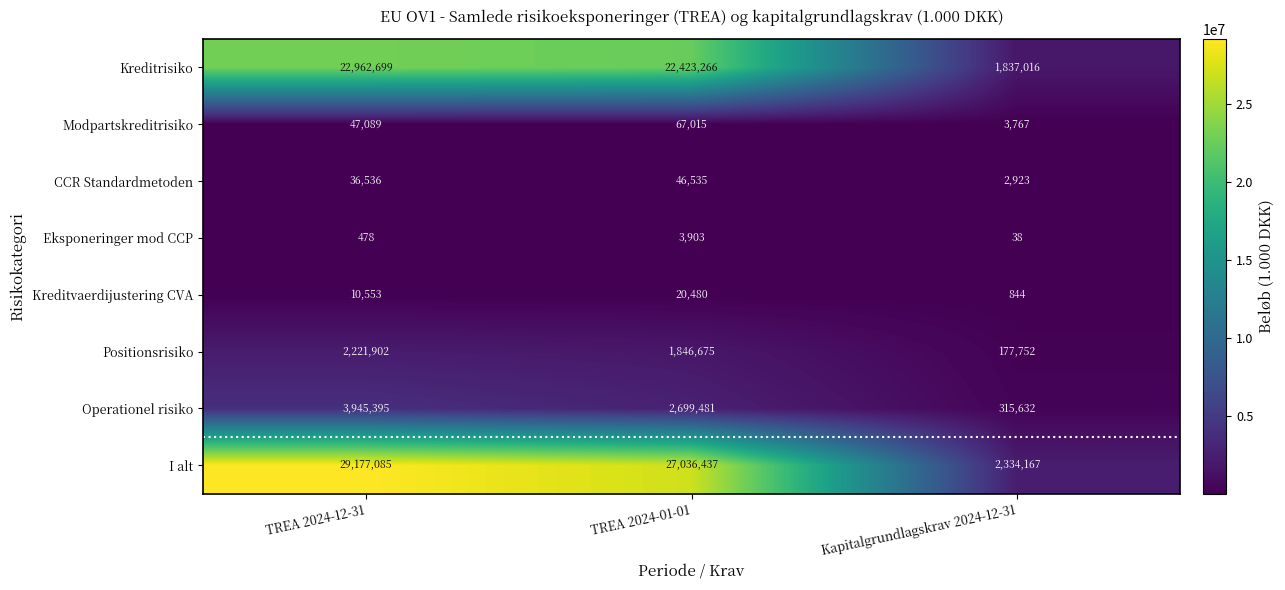

At how many categories does at least one series exceed 23128149?

2